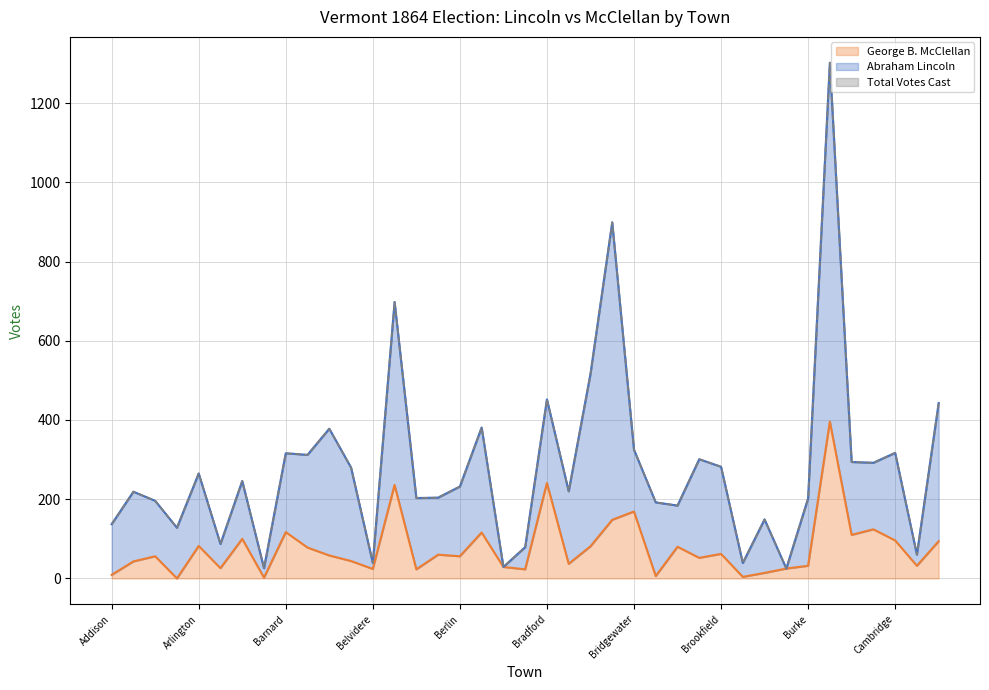

How many values in the Total Votes Cast series are below 232?

19